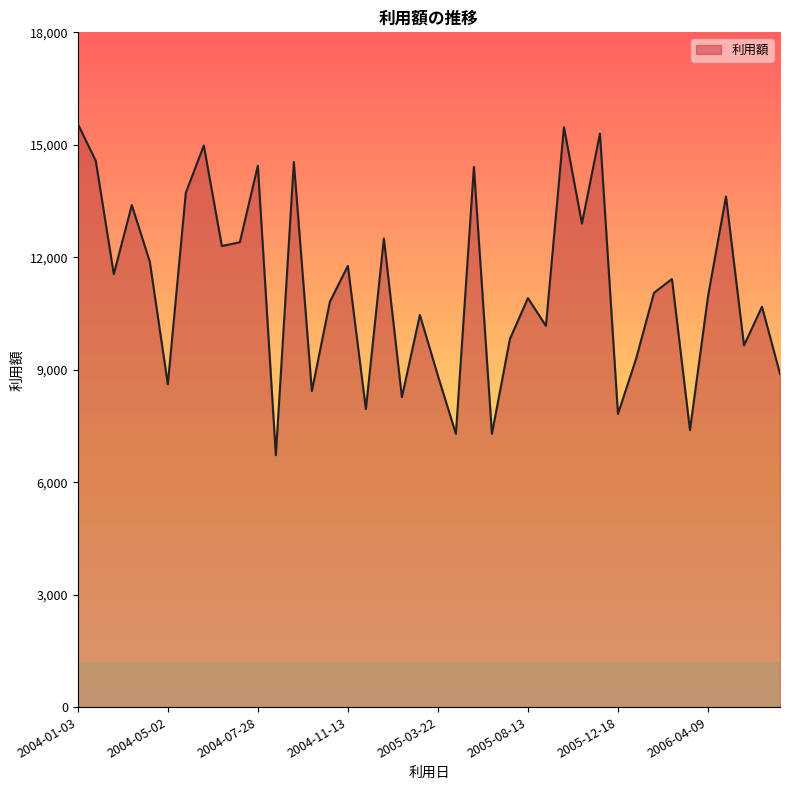

What is the minimum value shown in the chart?

6720